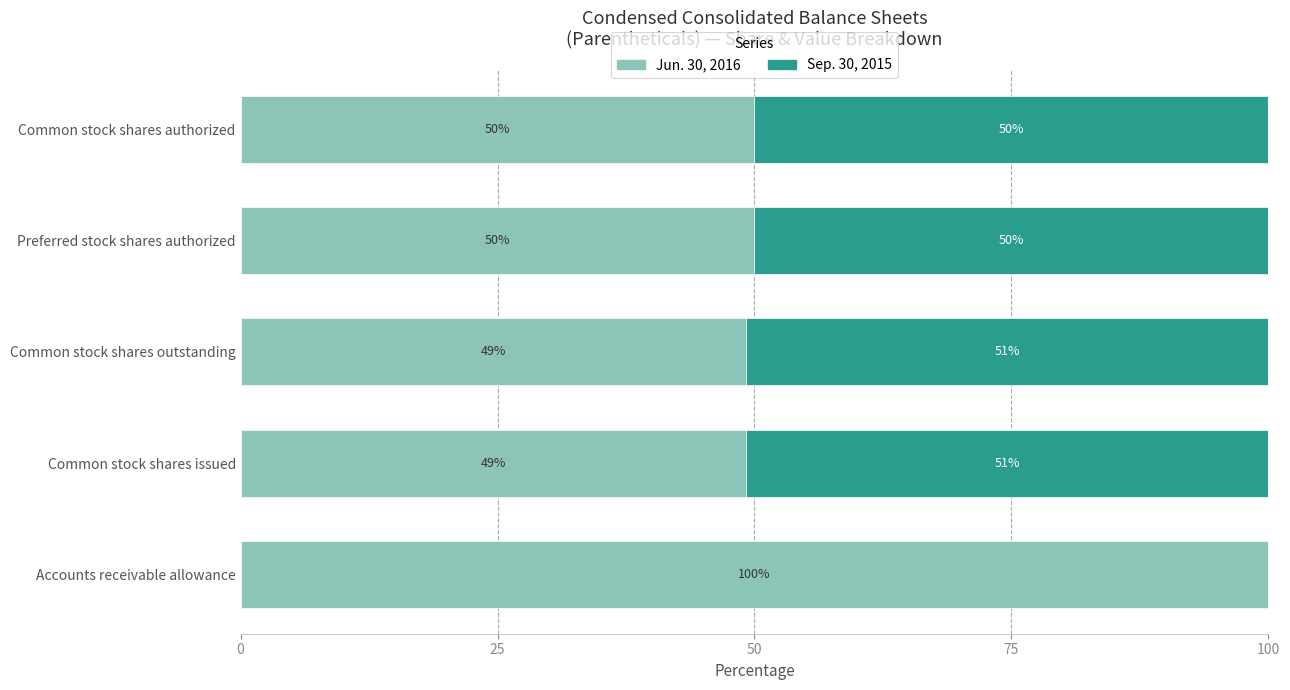

Count the number of data series in this chart.

2